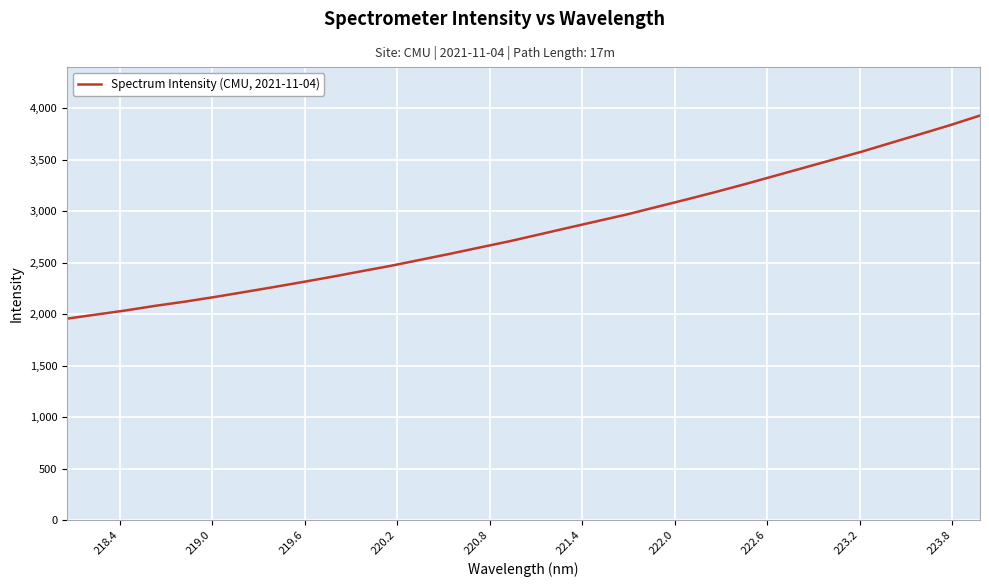

What is the smallest value displayed?

1954.9